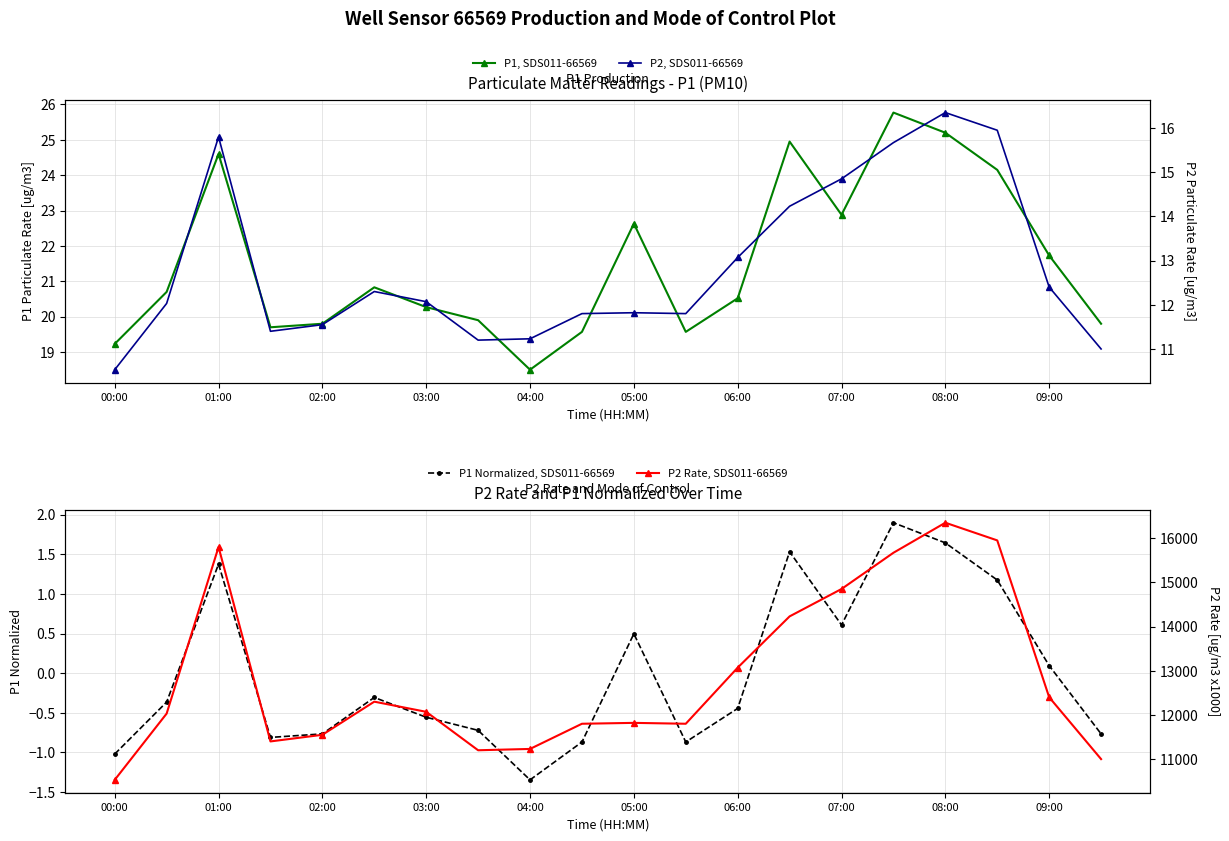

How many interior local peaks does the P1 Normalized, SDS011-66569 series have?

5